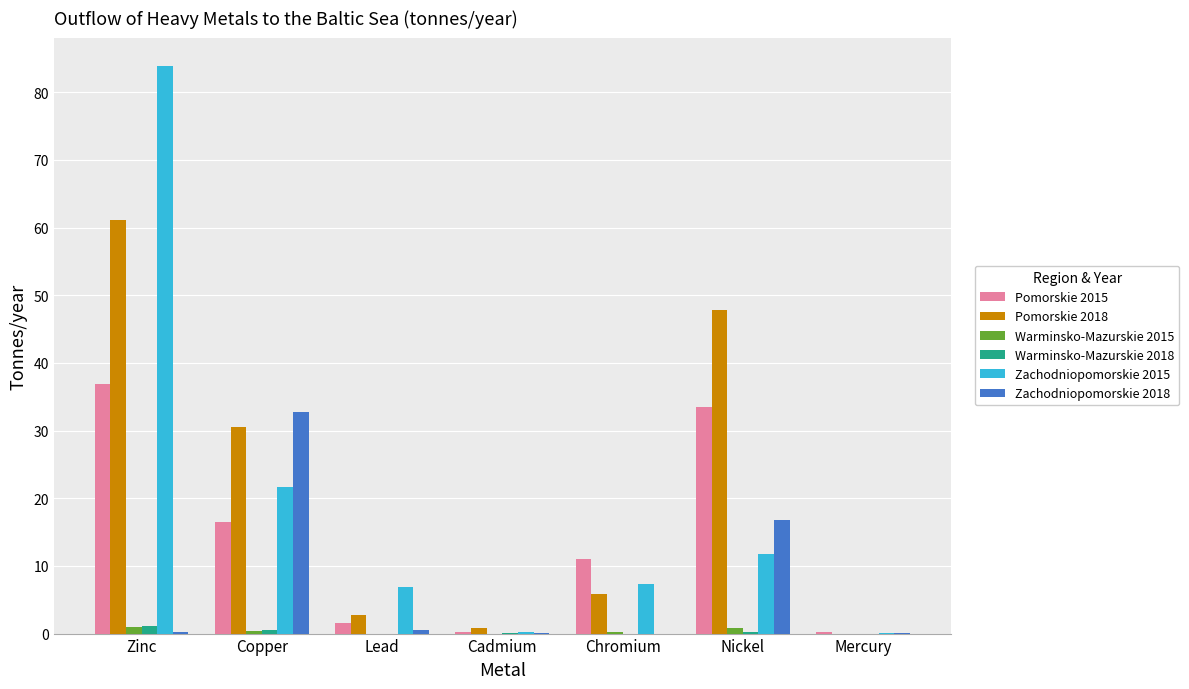

What is the greatest value displayed?

83.9